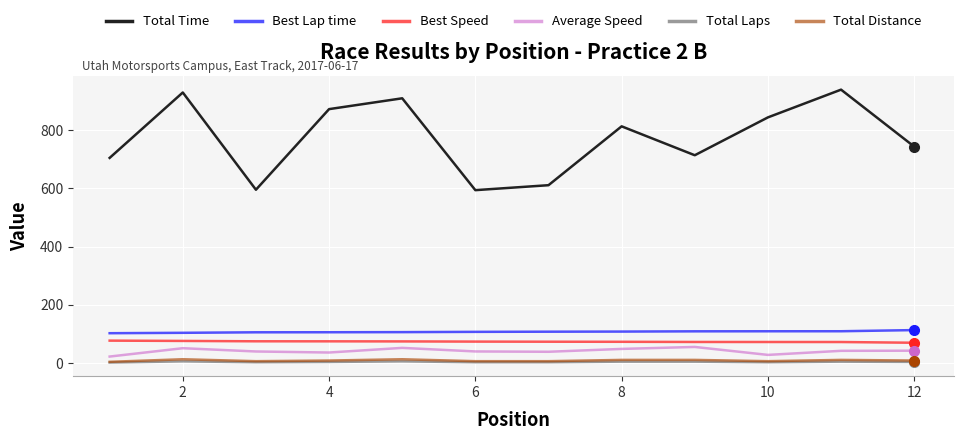

What is the maximum value shown in the chart?

938.9